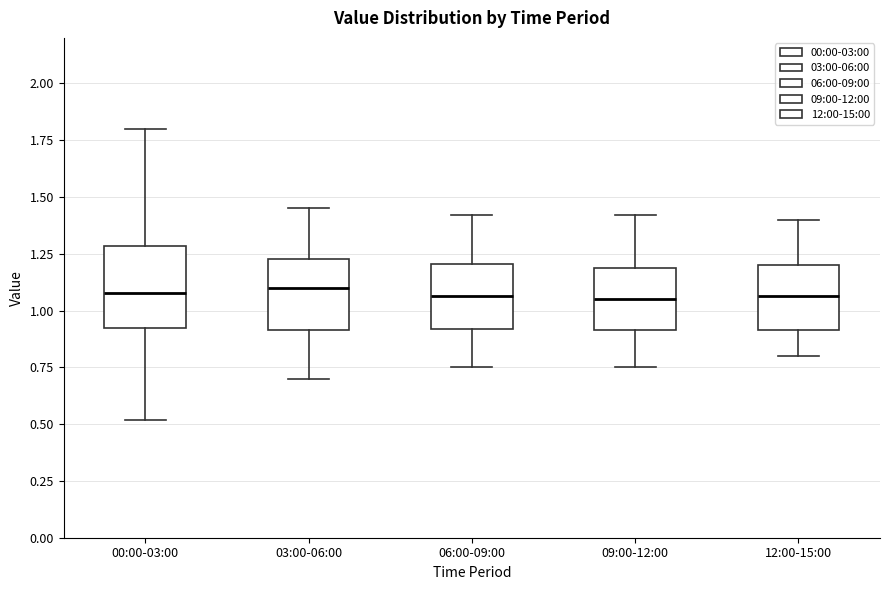

Reading left to right, read every box against the y-axis: the position of its median line, the range the box covers, and the ends of its whiskers. The values are not printed on the chart, so give them approximately, as read against the axis.

00:00-03:00: median 1.10, box 0.90 to 1.30, whiskers 0.50 to 1.80
03:00-06:00: median 1.10, box 0.90 to 1.25, whiskers 0.70 to 1.45
06:00-09:00: median 1.05, box 0.90 to 1.20, whiskers 0.75 to 1.40
09:00-12:00: median 1.05, box 0.90 to 1.20, whiskers 0.75 to 1.40
12:00-15:00: median 1.05, box 0.90 to 1.20, whiskers 0.80 to 1.40